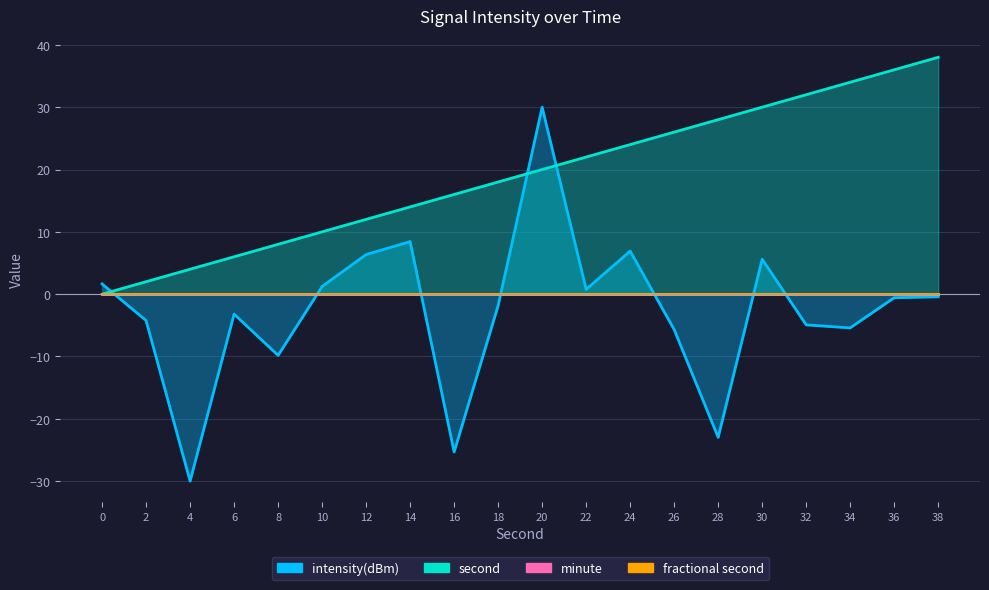

The intensity(dBm) series shows 1.1 at 22. True or false?

False